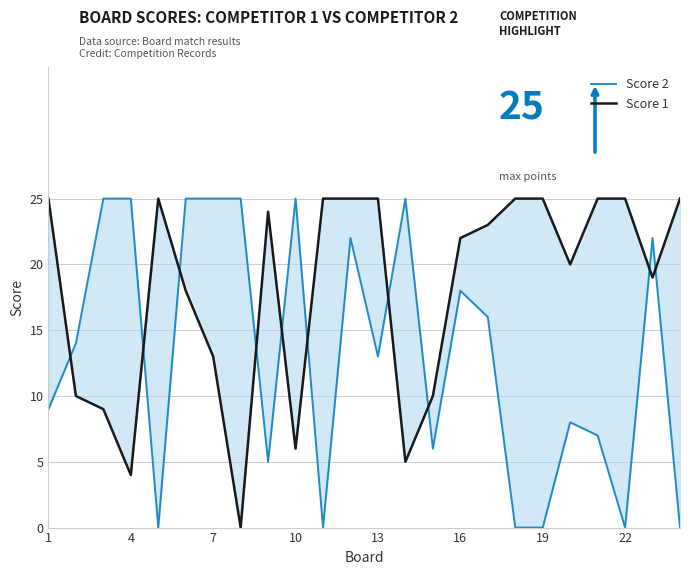

List the series in order of their peak value, highest first.

Score 2, Score 1